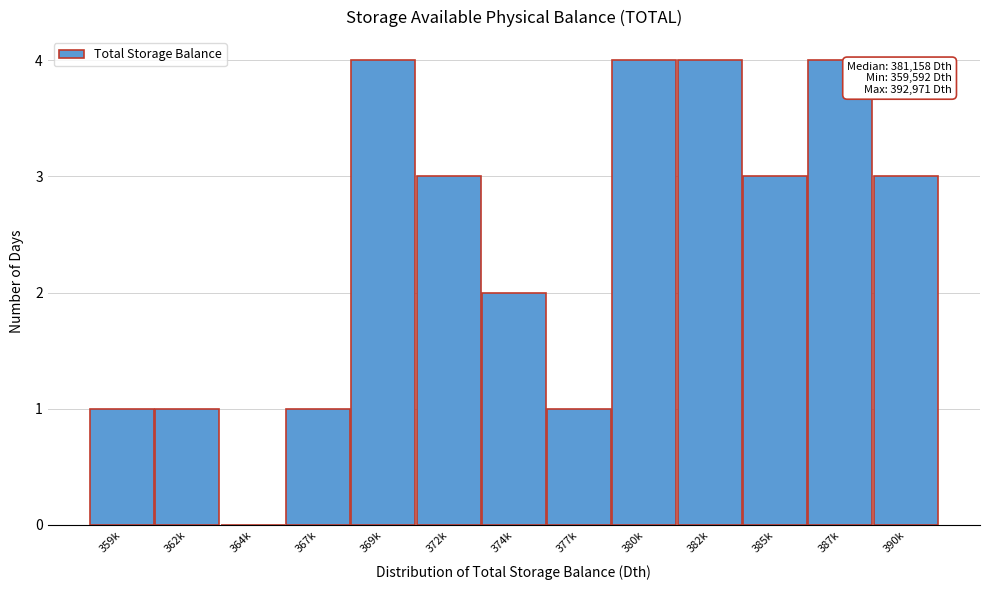

Reading left to right, transcribe all the data shown in this chart.

359k=1	362k=1	364k=0	367k=1	369k=4	372k=3	374k=2	377k=1	380k=4	382k=4	385k=3	387k=4	390k=3